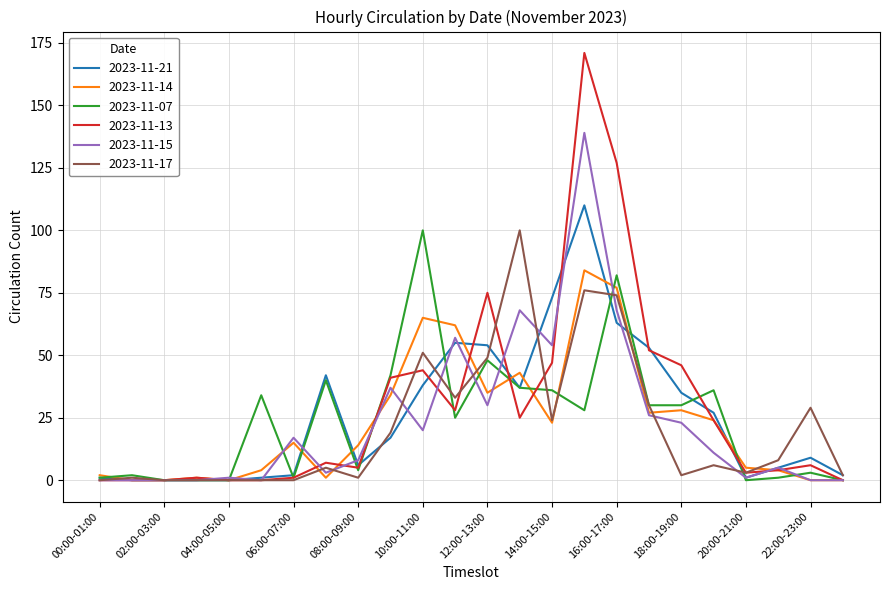

Which series has the largest range (max minus min)?

2023-11-13